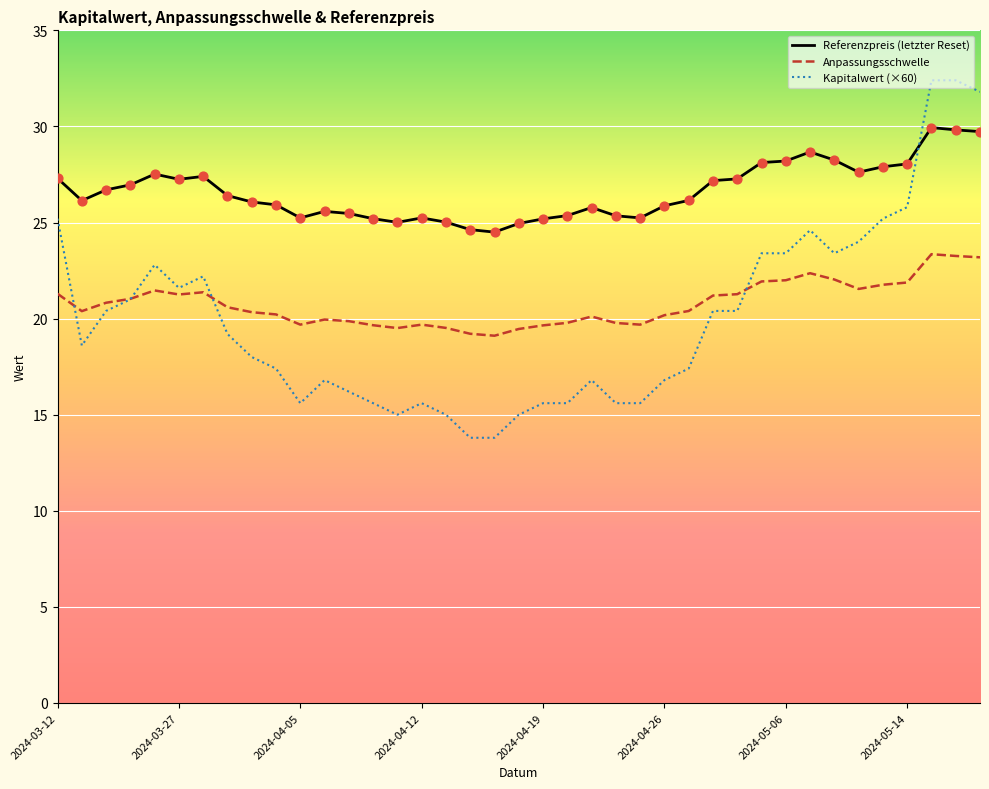

Which series has the widest spread of values?

Kapitalwert (×60)